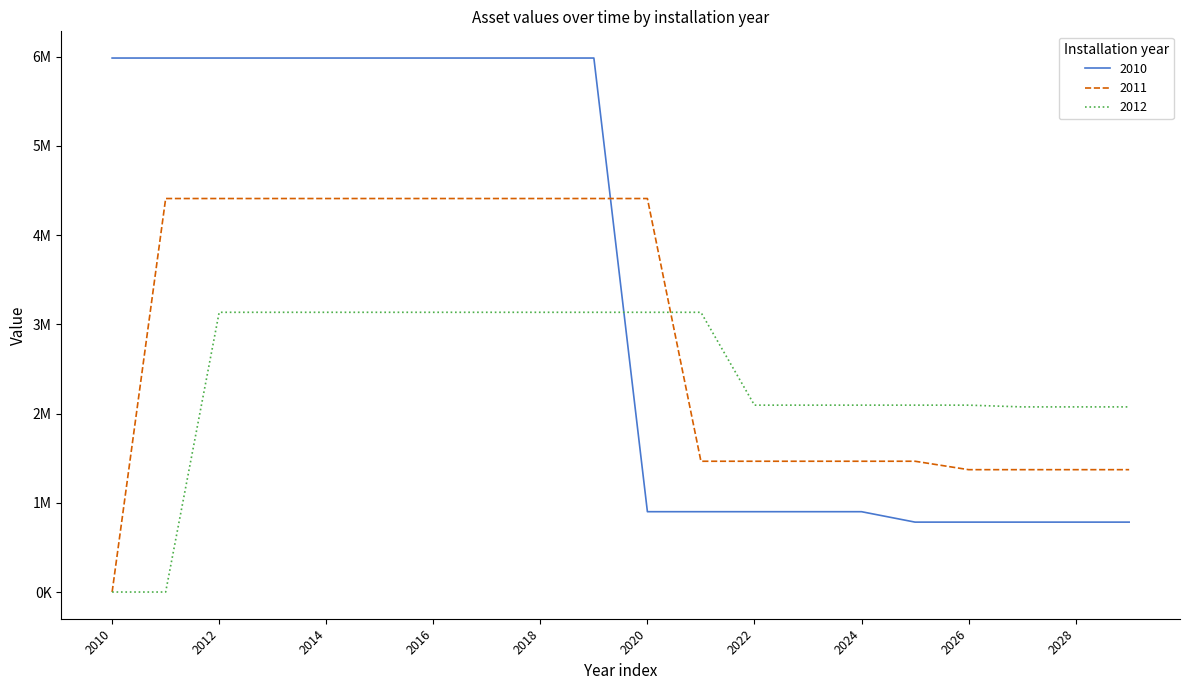

Which series has the widest spread of values?

2010